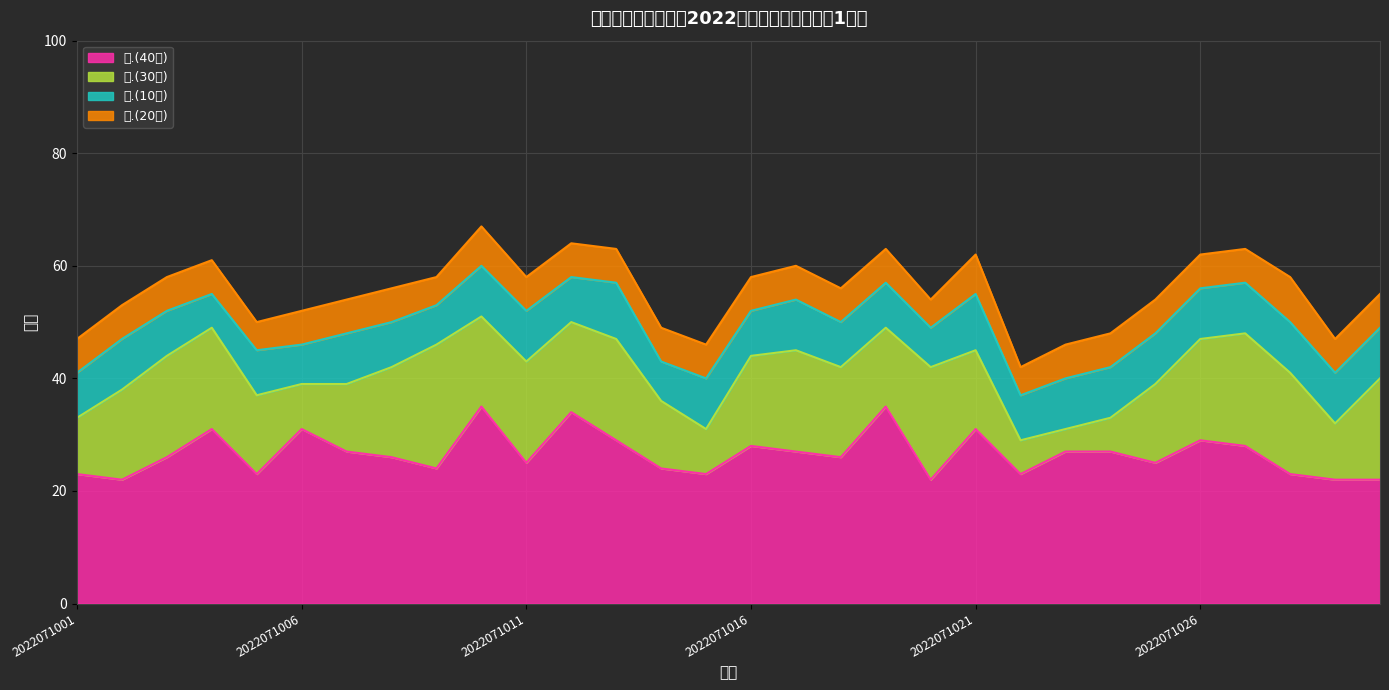

In 一.(40分), how many points are lower than both neighbors (excluding endpoints)?

9